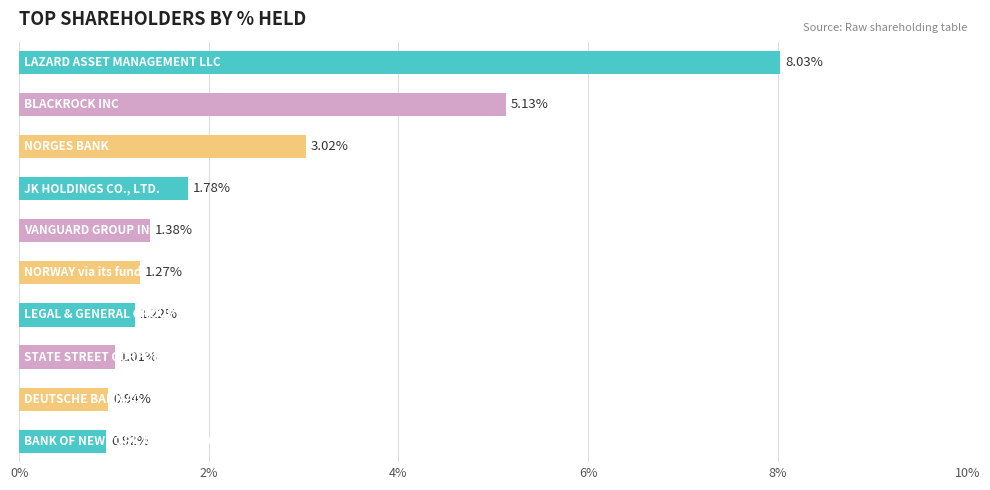

What is the sum of all values?

24.7